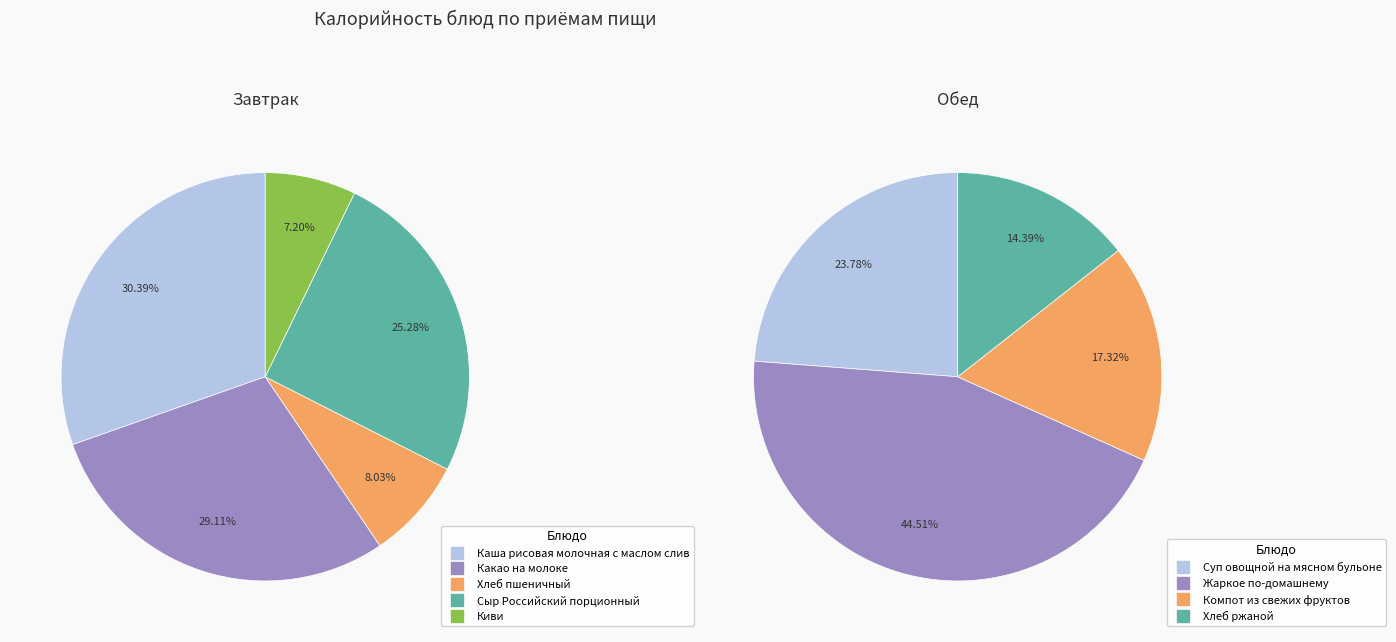

Is there any slice that represents more than half of the pie?

No